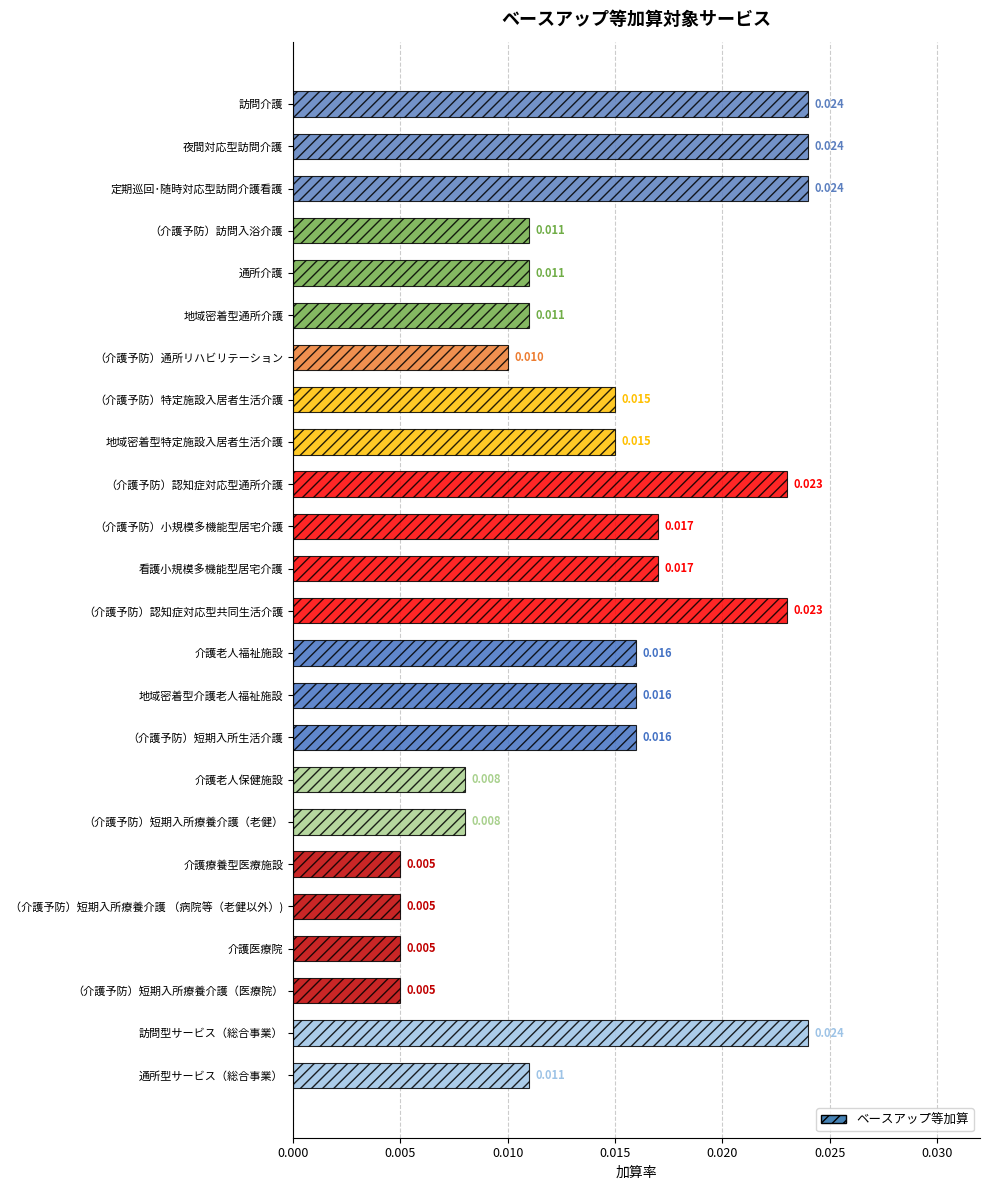

At which category does the chart reach its minimum across all series?

介護療養型医療施設